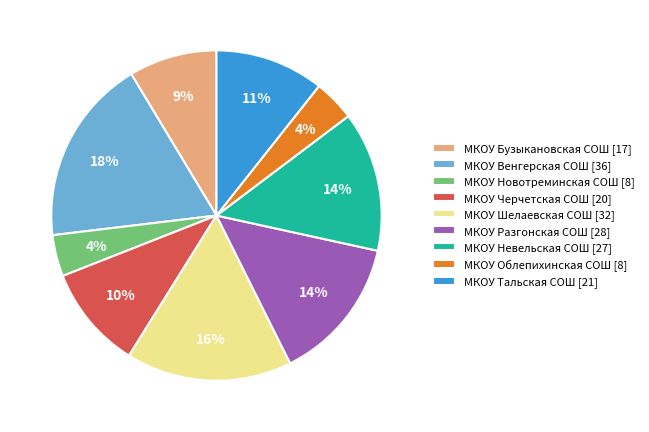

How many segments does this pie chart have?

9